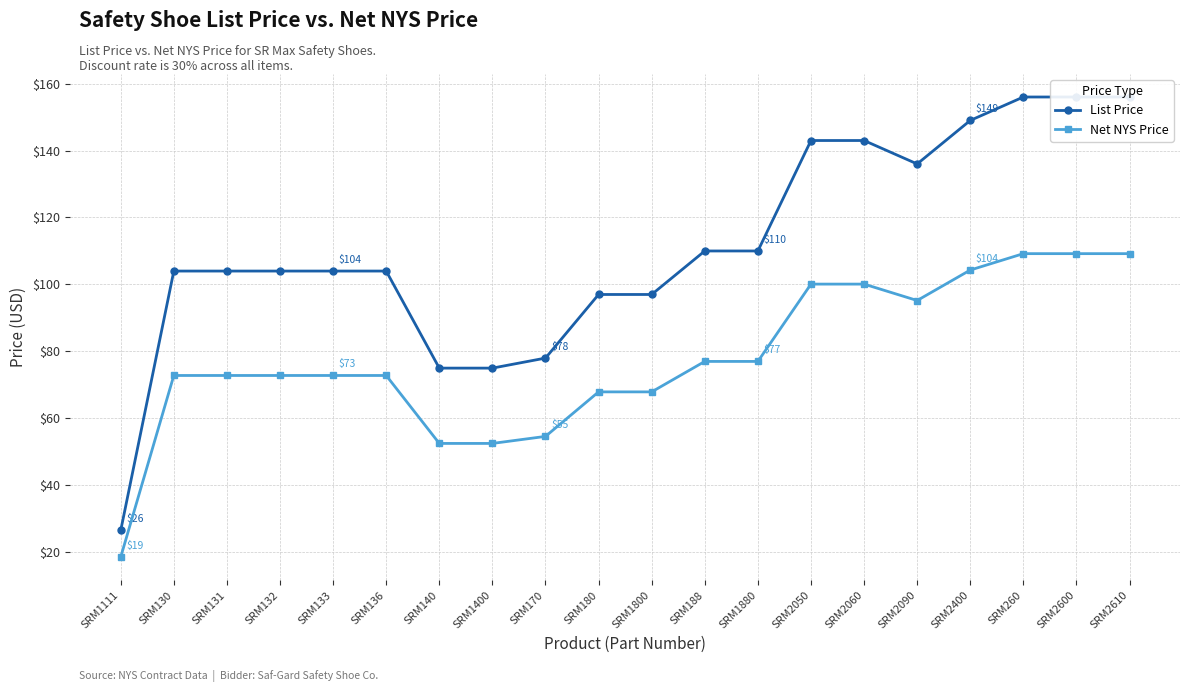

At which category does List Price reach its first local valley?

SRM2090